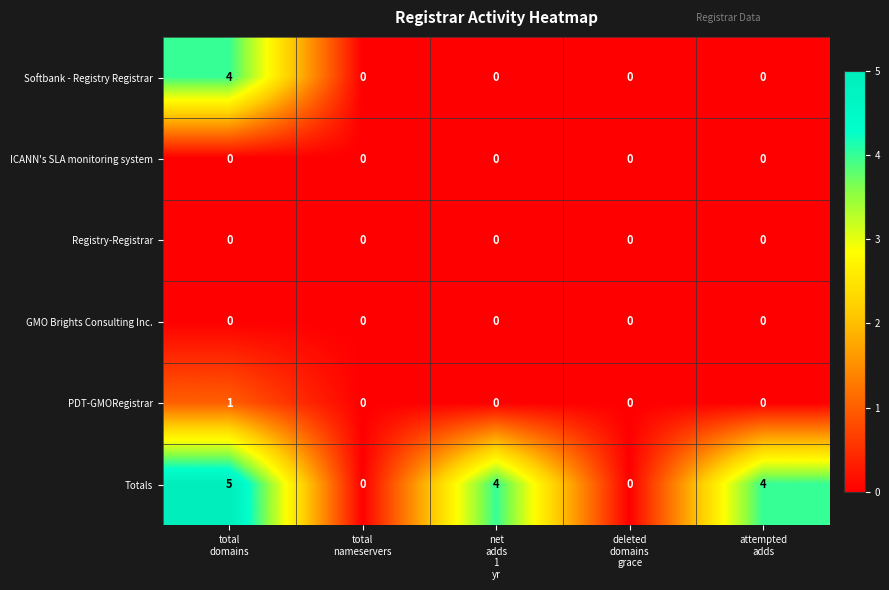

Which series has the largest range (max minus min)?

Totals